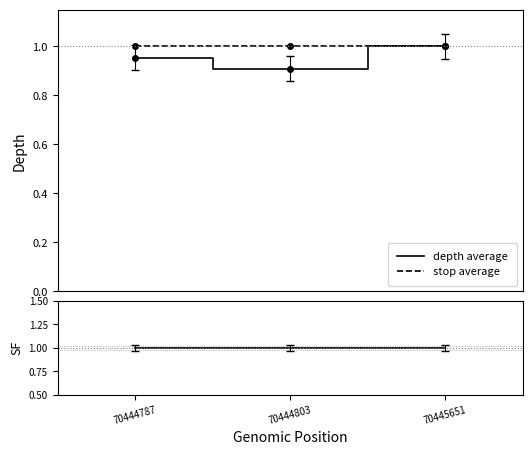

At which category does the chart reach its peak across all series?

70445651